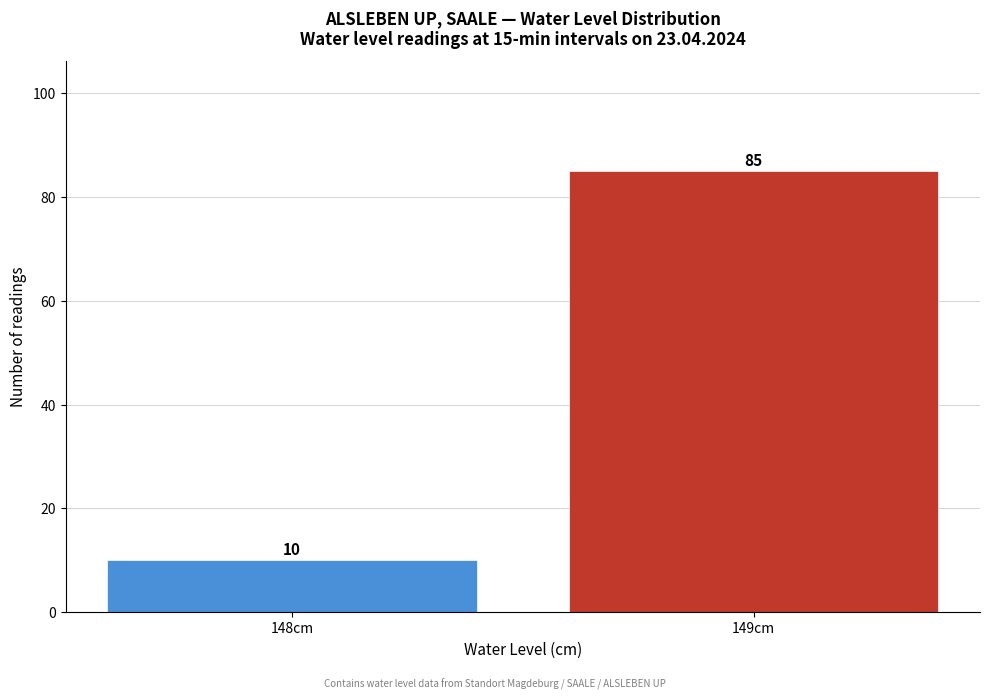

Reading right to left, transcribe all the data shown in this chart.

149cm=85	148cm=10